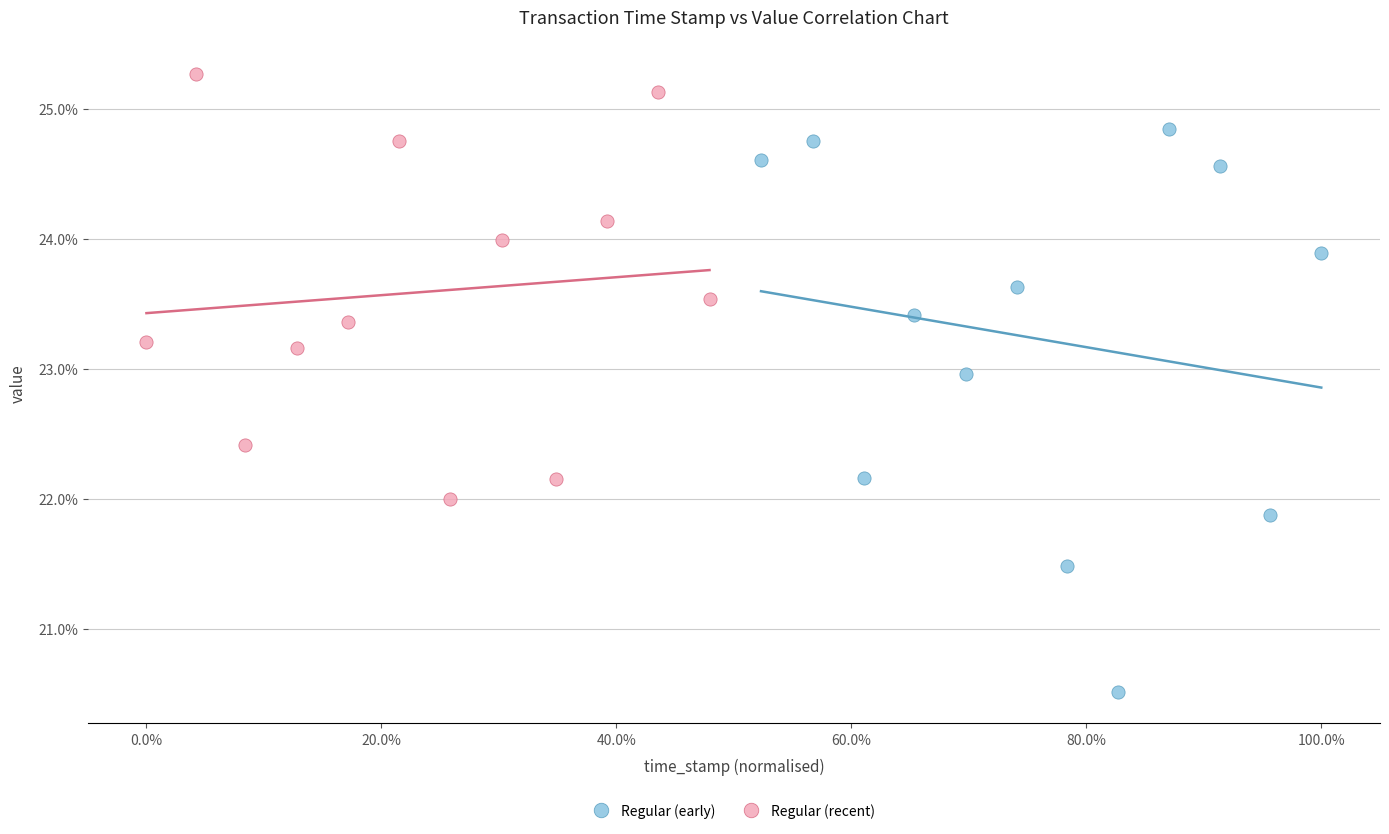

Which series reaches the minimum Y coordinate?

Regular (early)